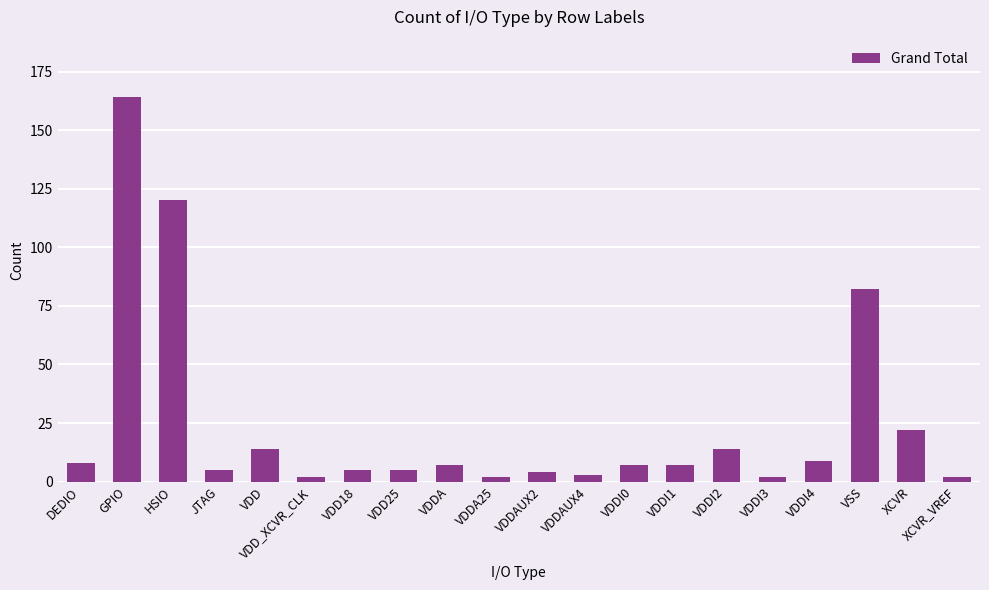

What is the label of the 12th bar from the right?

VDDA